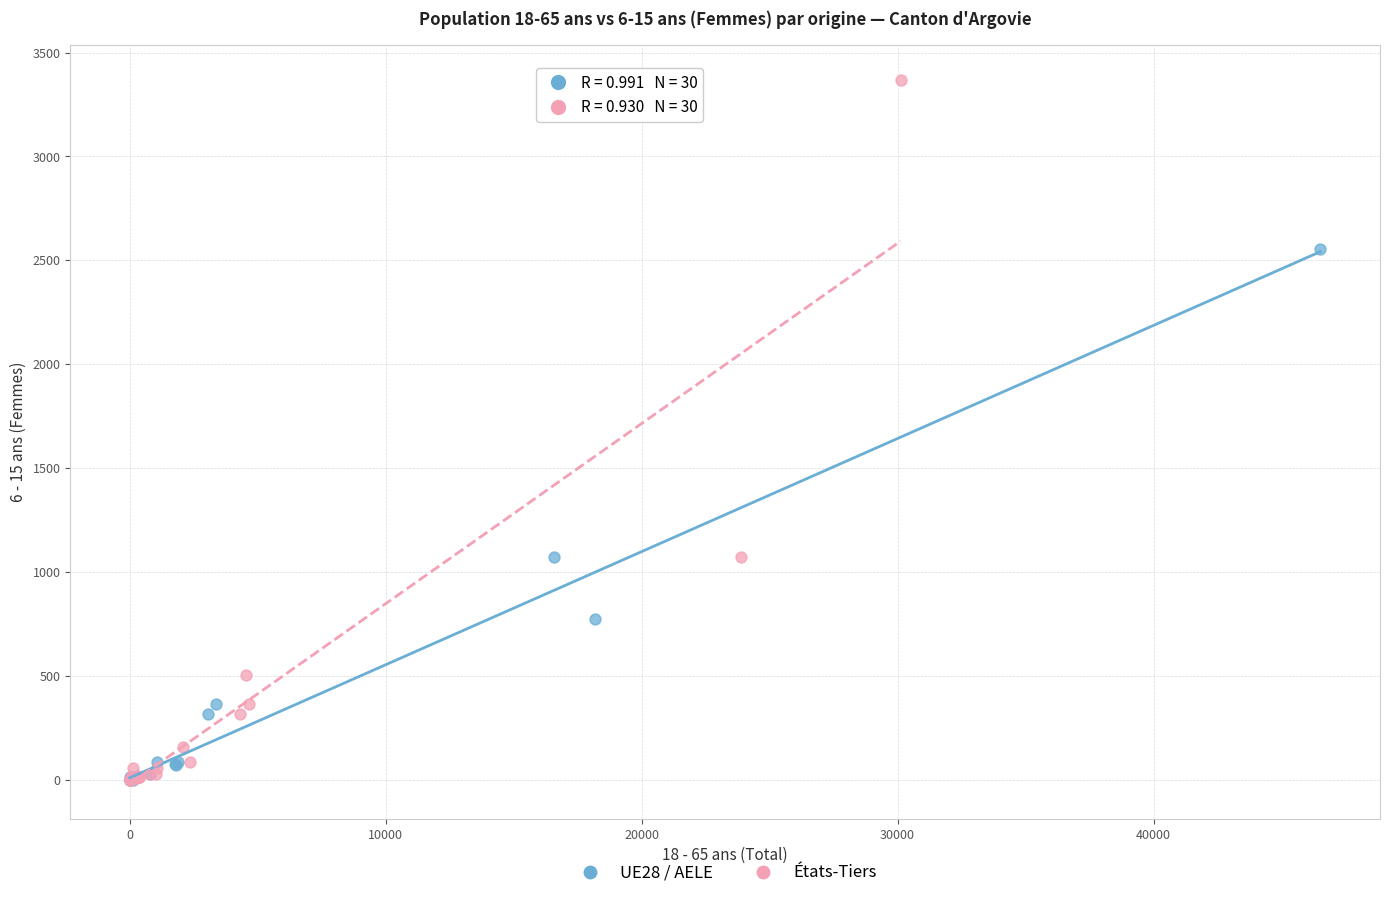

Which series has the widest spread of Y values?

États-Tiers